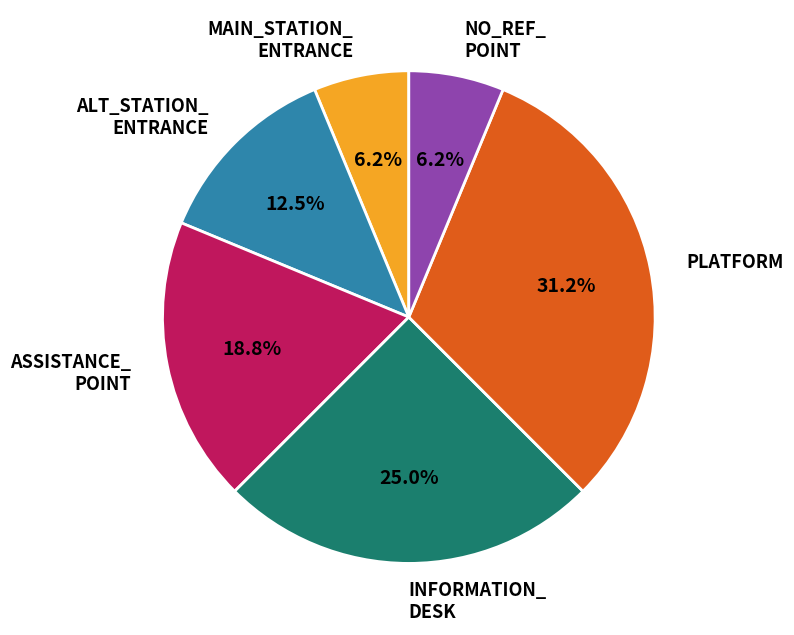

Count the number of slices in the pie.

6